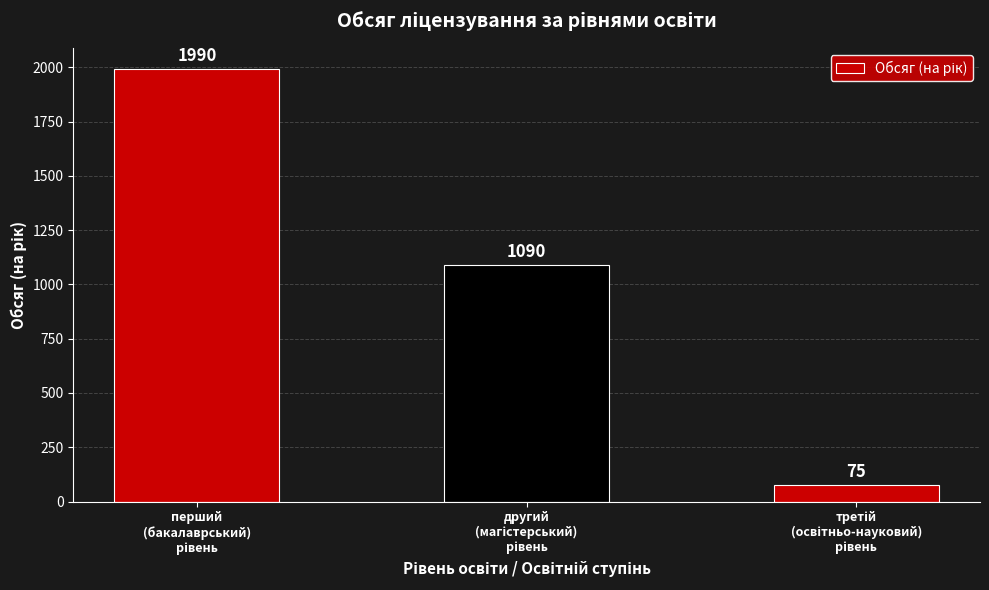

What is the difference between the maximum and minimum values?

1915